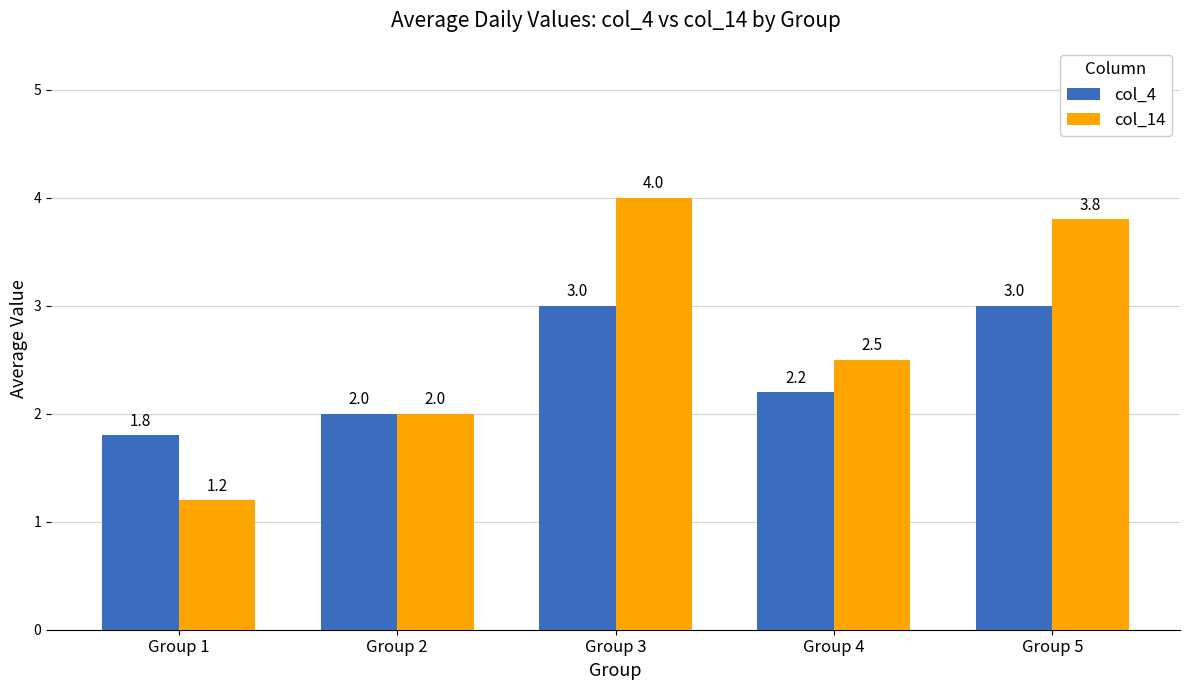

Reading left to right, what are all the values shown in this chart?

col_4: Group 1=1.8	Group 2=2.0	Group 3=3.0	Group 4=2.2	Group 5=3.0
col_14: Group 1=1.2	Group 2=2.0	Group 3=4.0	Group 4=2.5	Group 5=3.8